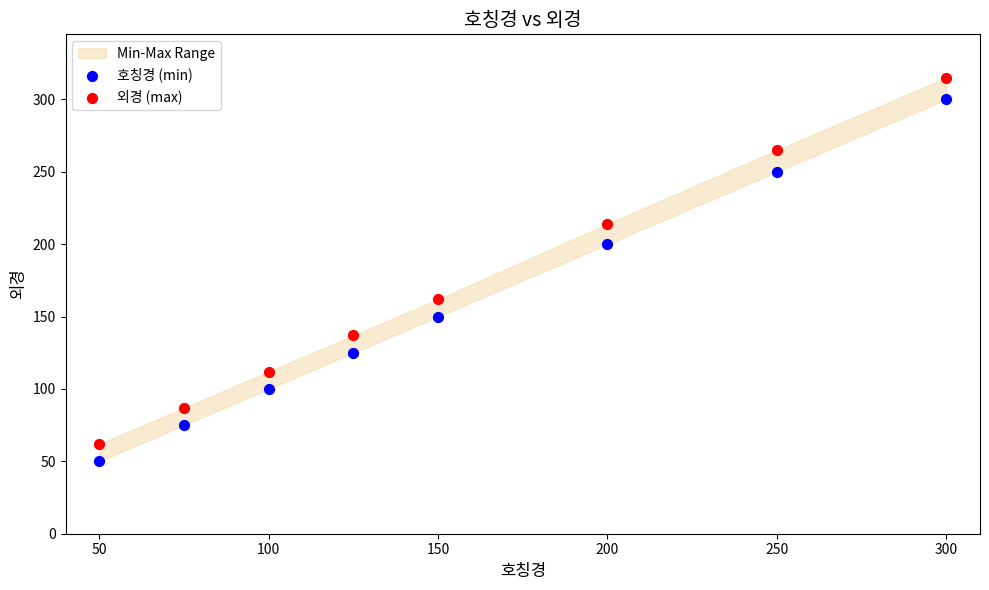

Which series has the widest spread of Y values?

외경 (max)